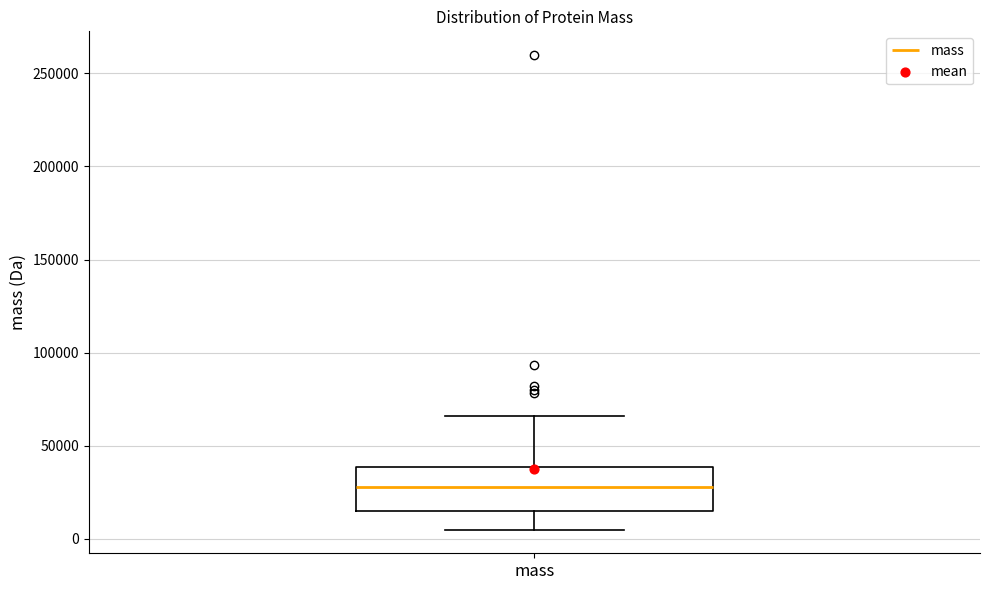

Read this box plot against the y-axis: the position of the median line, the range covered by the box, and the ends of both whiskers. The values are not printed on the chart, so give them approximately, as read against the axis.

median 30000, box 15000 to 40000, whiskers 5000 to 65000